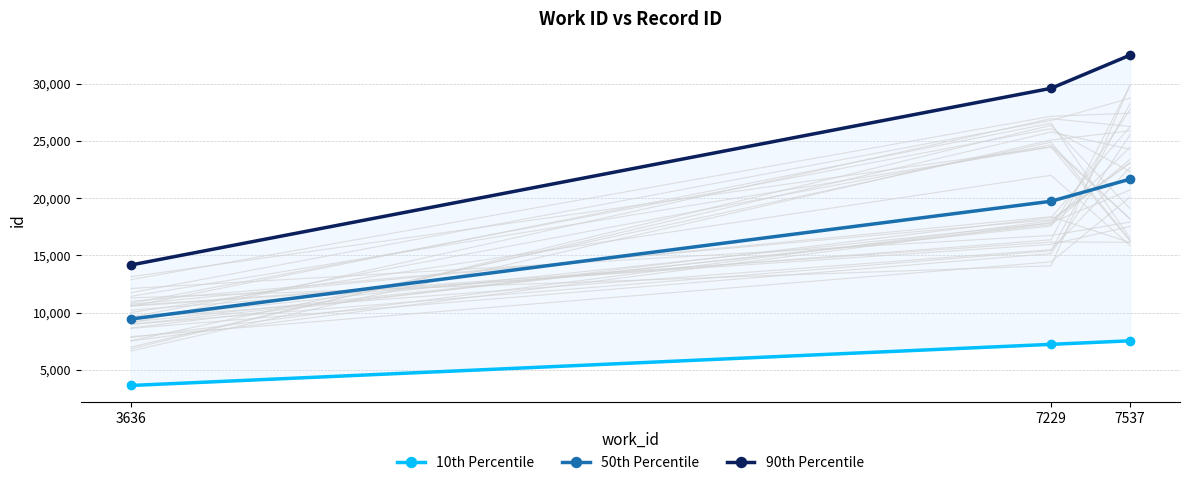

At which label is 10th Percentile closest to 5586?

7229